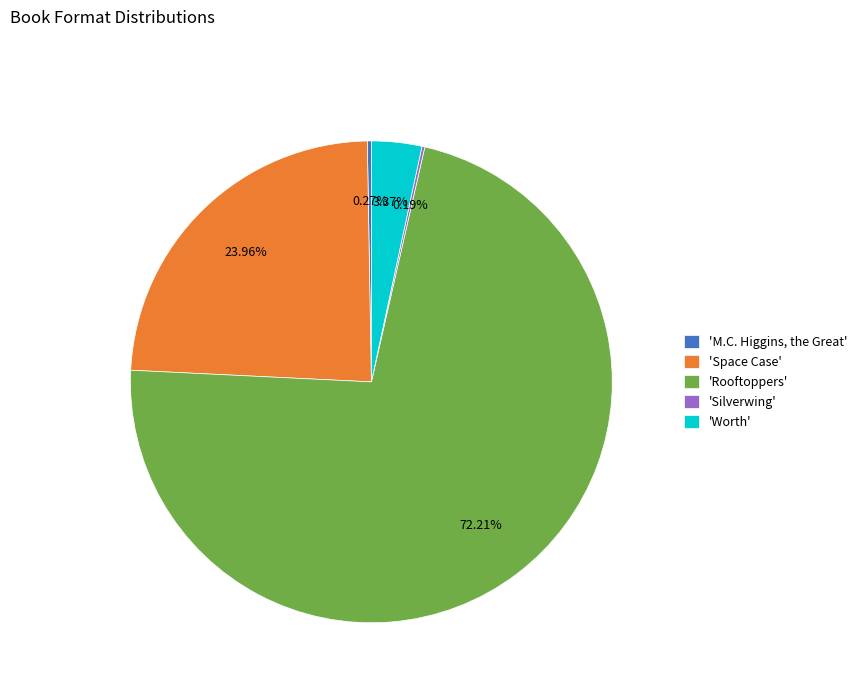

Which has a higher value, 'Space Case' or 'Rooftoppers'?

'Rooftoppers'